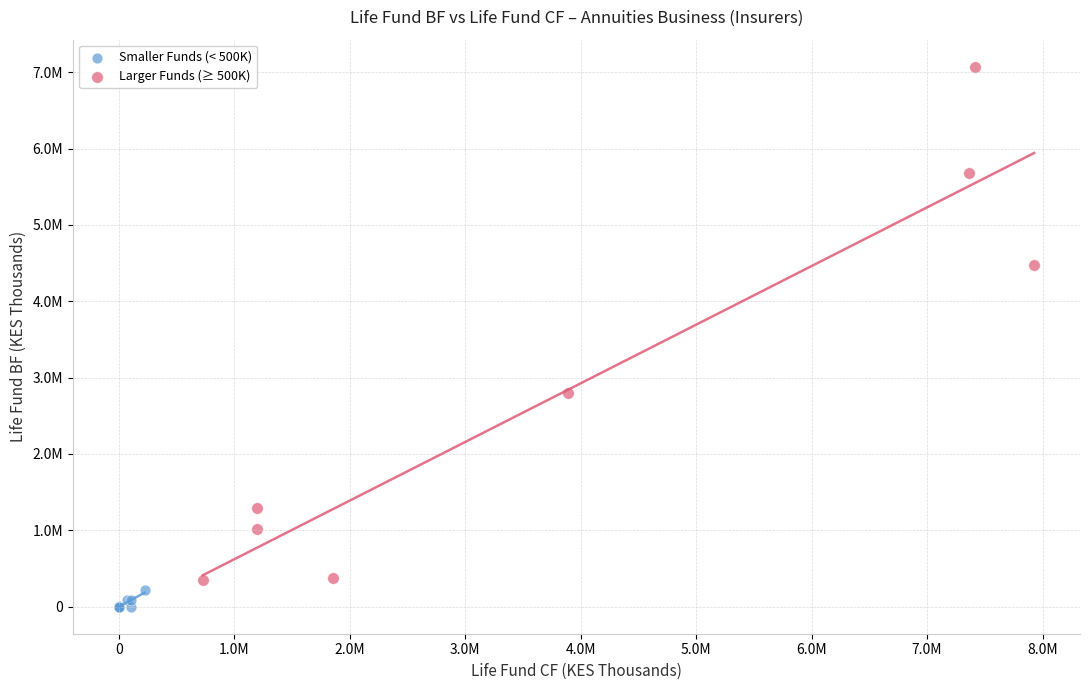

What are all the series names shown in the legend?

Smaller Funds (< 500K), Larger Funds (≥ 500K)